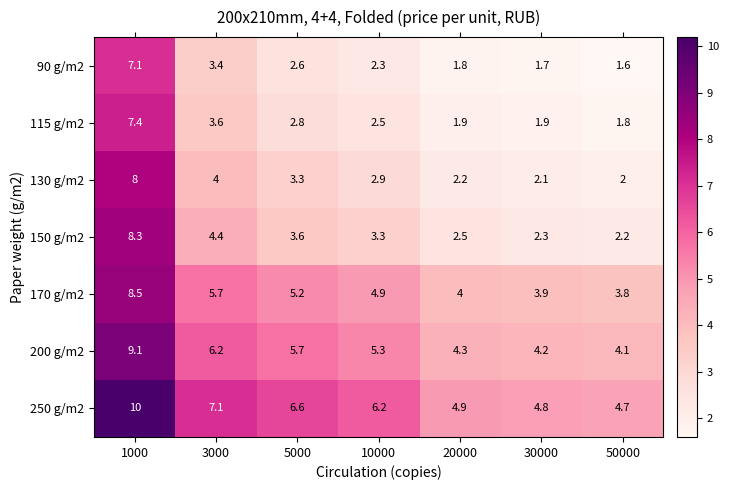

How many categories are shown in the chart?

7